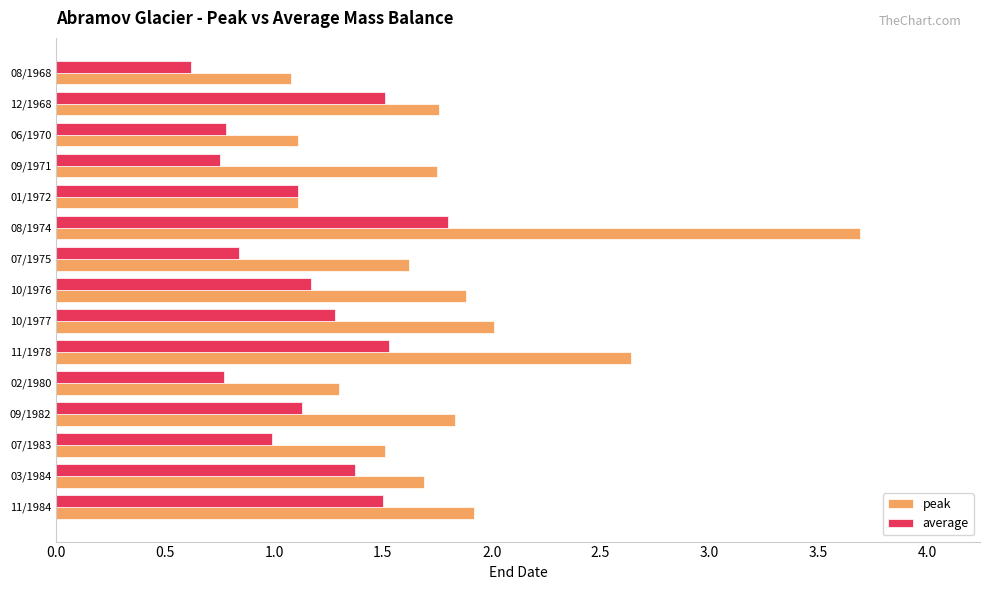

Which series has the largest range (max minus min)?

peak